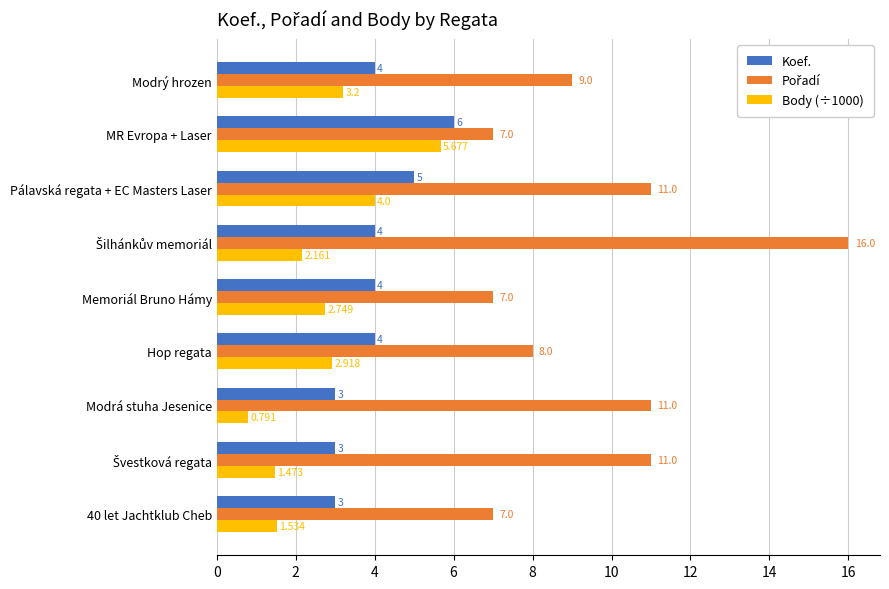

Which category has the lowest value across all series?

Modrá stuha Jesenice